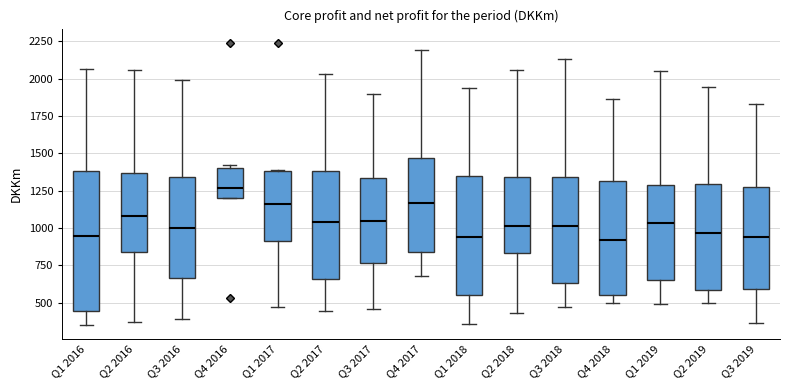

Reading left to right, read every box against the y-axis: the position of its median line, the range the box covers, and the ends of its whiskers. The values are not printed on the chart, so give them approximately, as read against the axis.

Q1 2016: median 950, box 450 to 1400, whiskers 350 to 2050
Q2 2016: median 1100, box 850 to 1350, whiskers 350 to 2050
Q3 2016: median 1000, box 650 to 1350, whiskers 400 to 2000
Q4 2016: median 1250, box 1200 to 1400, whiskers 1200 to 1450
Q1 2017: median 1150, box 900 to 1400, whiskers 450 to 1400
Q2 2017: median 1050, box 650 to 1400, whiskers 450 to 2050
Q3 2017: median 1050, box 750 to 1350, whiskers 450 to 1900
Q4 2017: median 1150, box 850 to 1450, whiskers 700 to 2200
Q1 2018: median 950, box 550 to 1350, whiskers 350 to 1950
Q2 2018: median 1000, box 850 to 1350, whiskers 450 to 2050
Q3 2018: median 1000, box 650 to 1350, whiskers 450 to 2150
Q4 2018: median 900, box 550 to 1300, whiskers 500 to 1850
Q1 2019: median 1050, box 650 to 1300, whiskers 500 to 2050
Q2 2019: median 950, box 600 to 1300, whiskers 500 to 1950
Q3 2019: median 950, box 600 to 1300, whiskers 350 to 1850